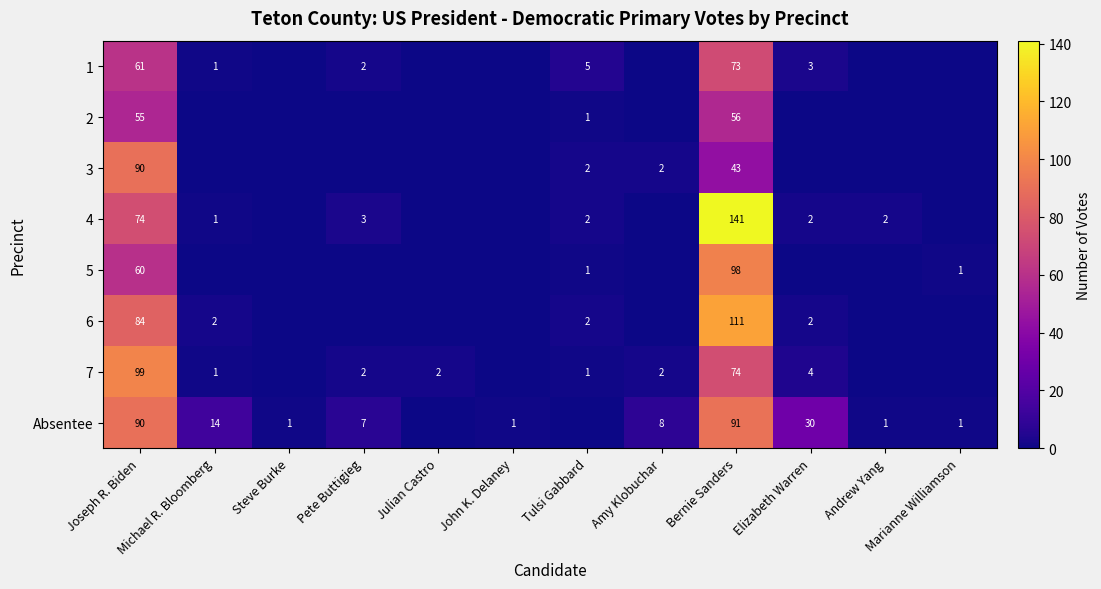

True or false: 5 has a value of 0 at Steve Burke.

True